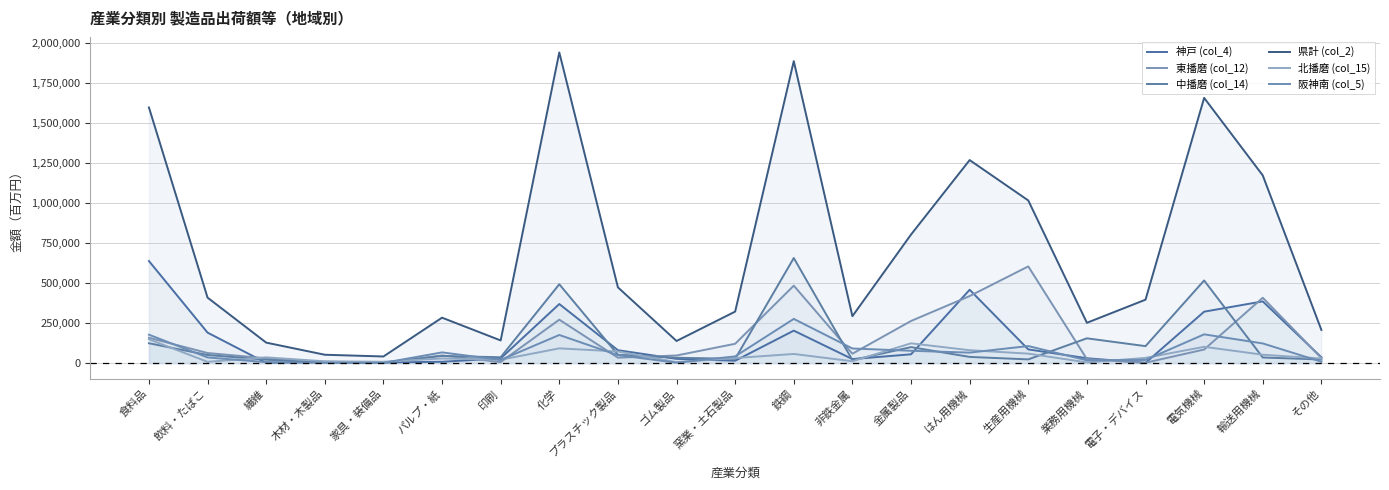

Which series has the largest total across all categories?

県計 (col_2)